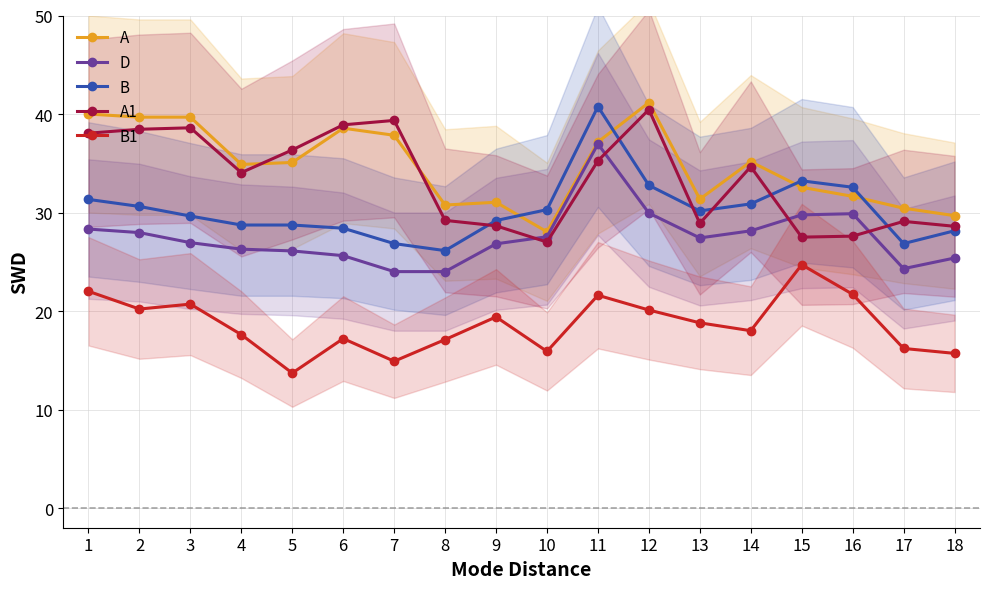

At which label does A1 reach its minimum?

10